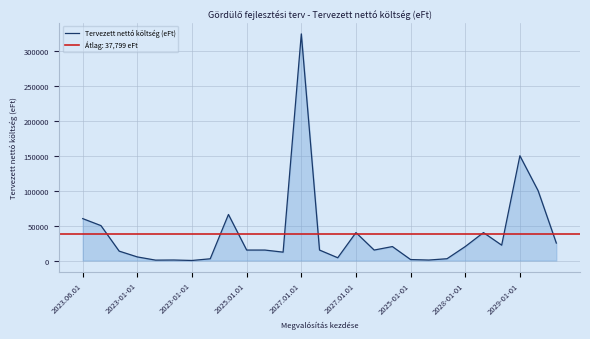

How many values exceed 15000?

12